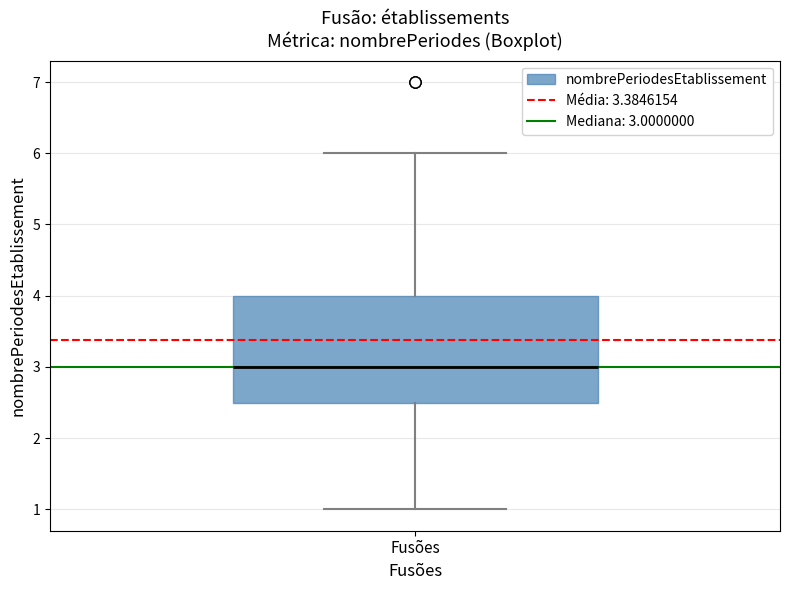

Where is the lower edge of the box for Fusões on the y-axis? The values are not printed on the chart, so give them approximately, as read against the axis.

2.5